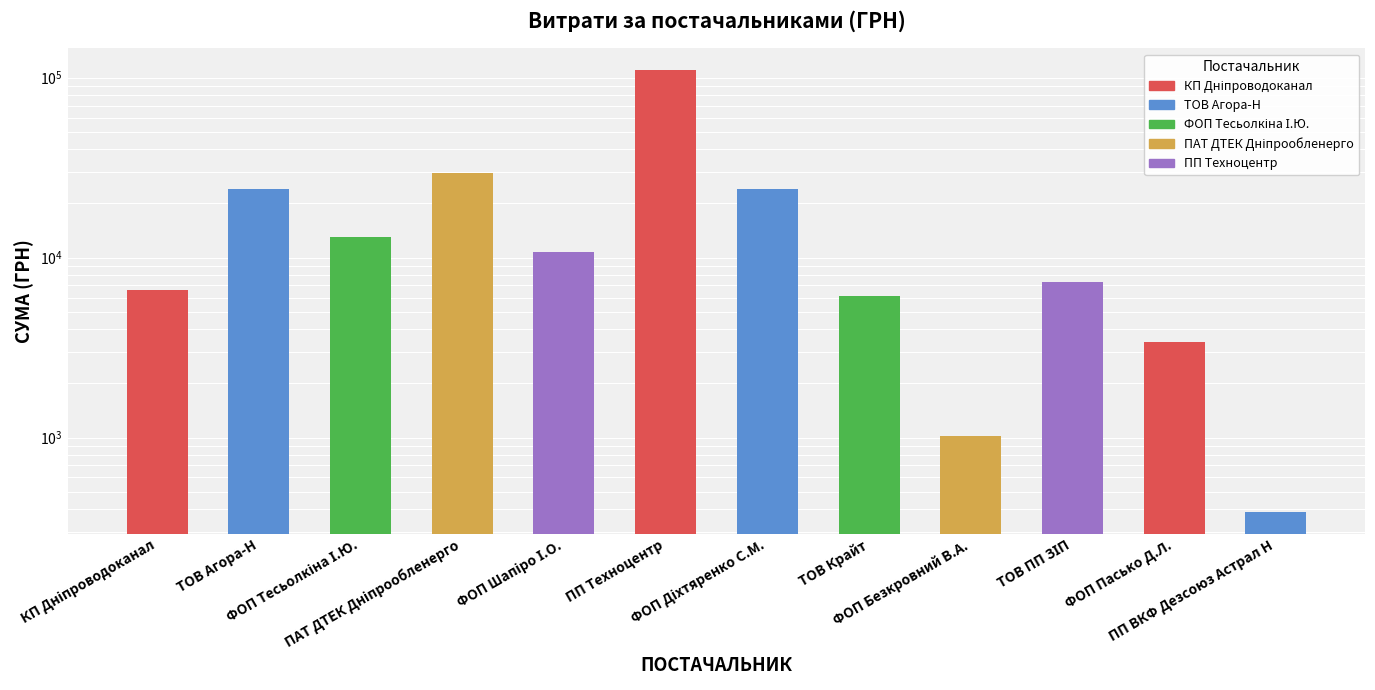

Does the chart contain any negative values?

No